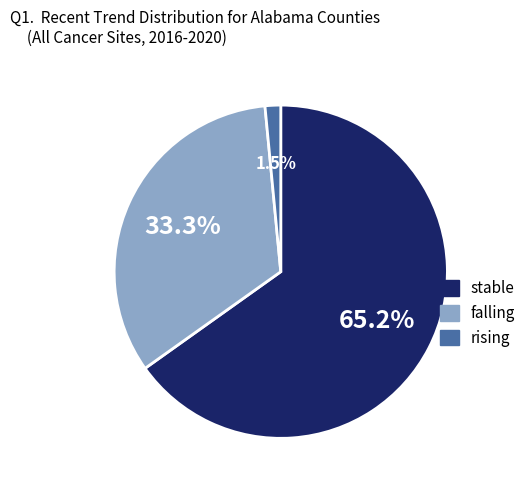

What is the total percentage of rising and falling?

34.8%